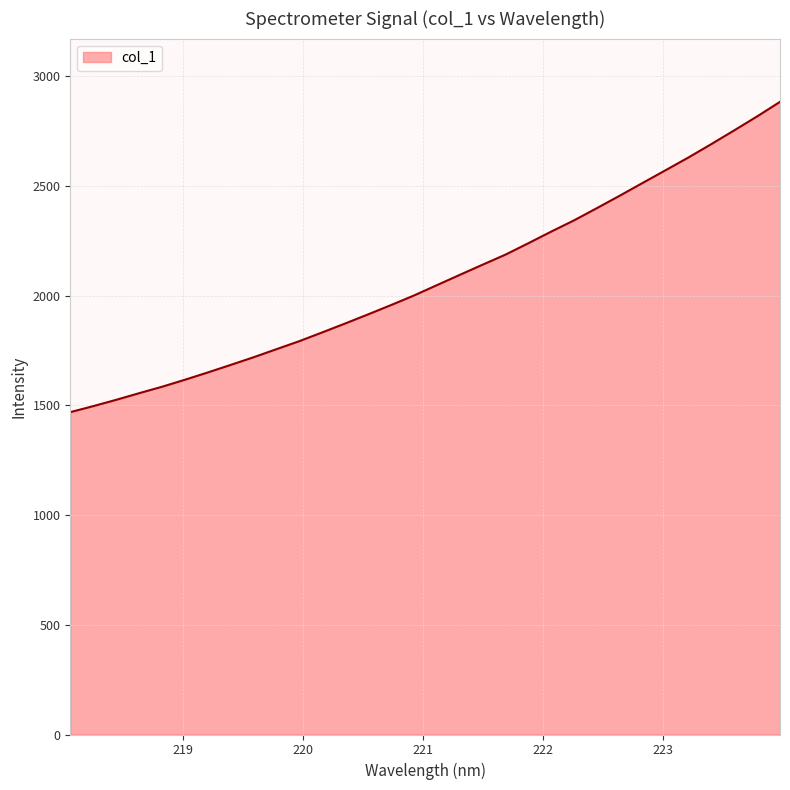

What is the minimum value shown in the chart?

1469.2